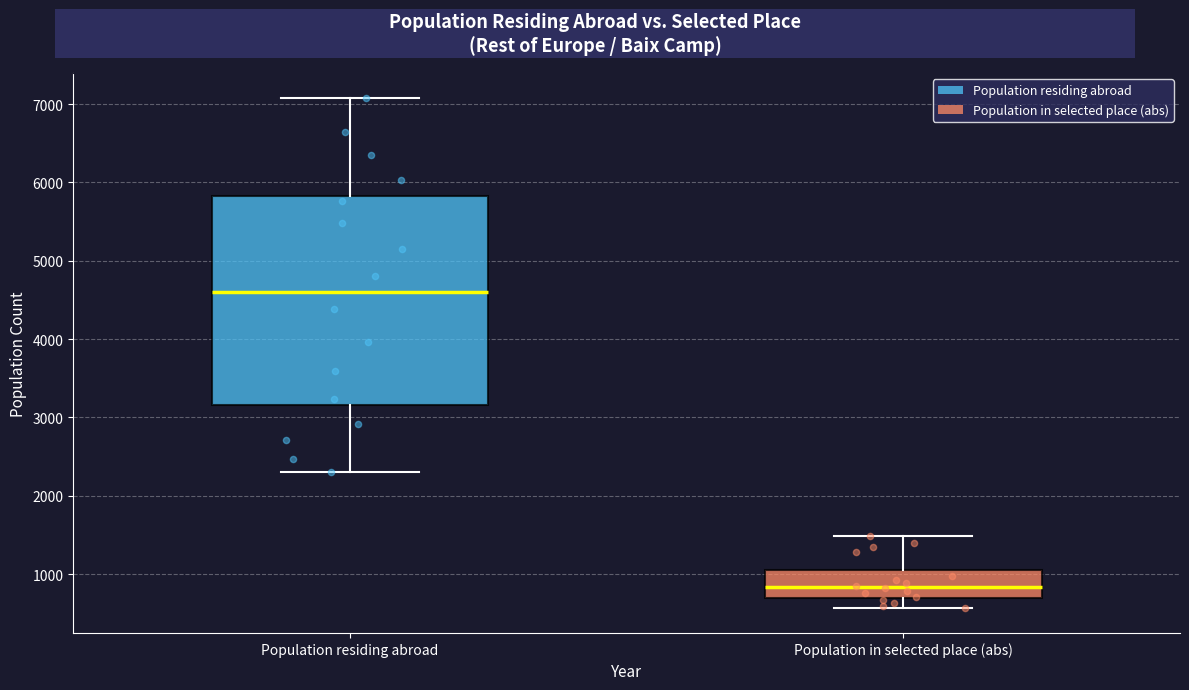

Reading left to right, transcribe this box plot: for each box, give where its median line is, the range the box spans, and where its two whiskers end, as read against the y-axis. The values are not printed on the chart, so give them approximately, as read against the axis.

Population residing abroad: median 4600, box 3200 to 5800, whiskers 2300 to 7100
Population in selected place (abs): median 800, box 700 to 1100, whiskers 600 to 1500